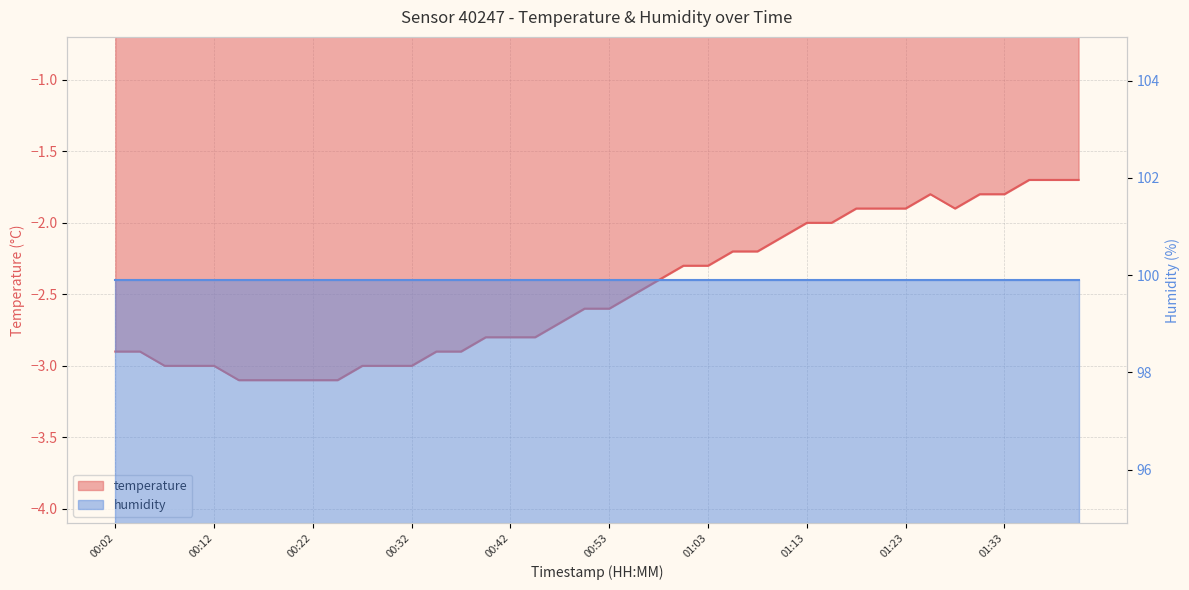

At which label is the value closest to -2?

01:13